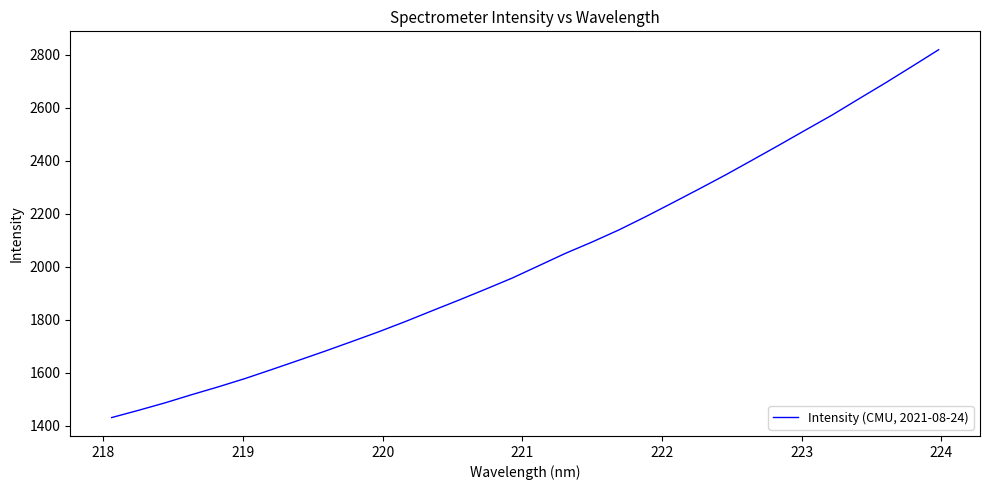

What is the smallest value displayed?

1430.0